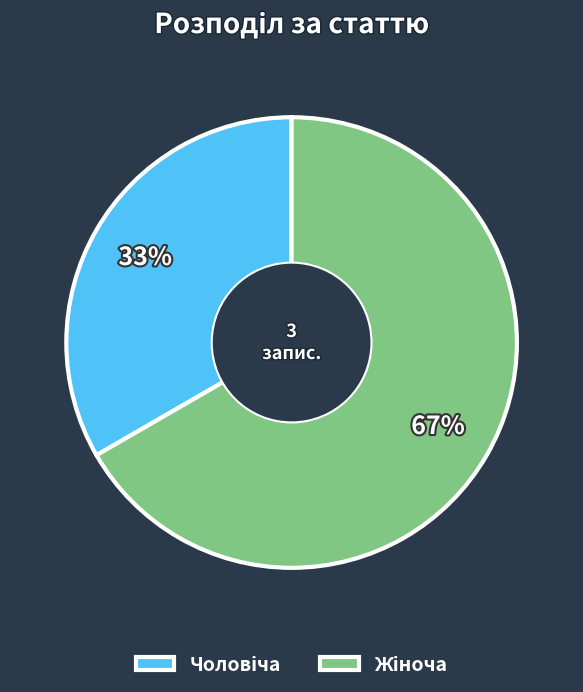

To the nearest percent, what is the average slice percentage?

50%